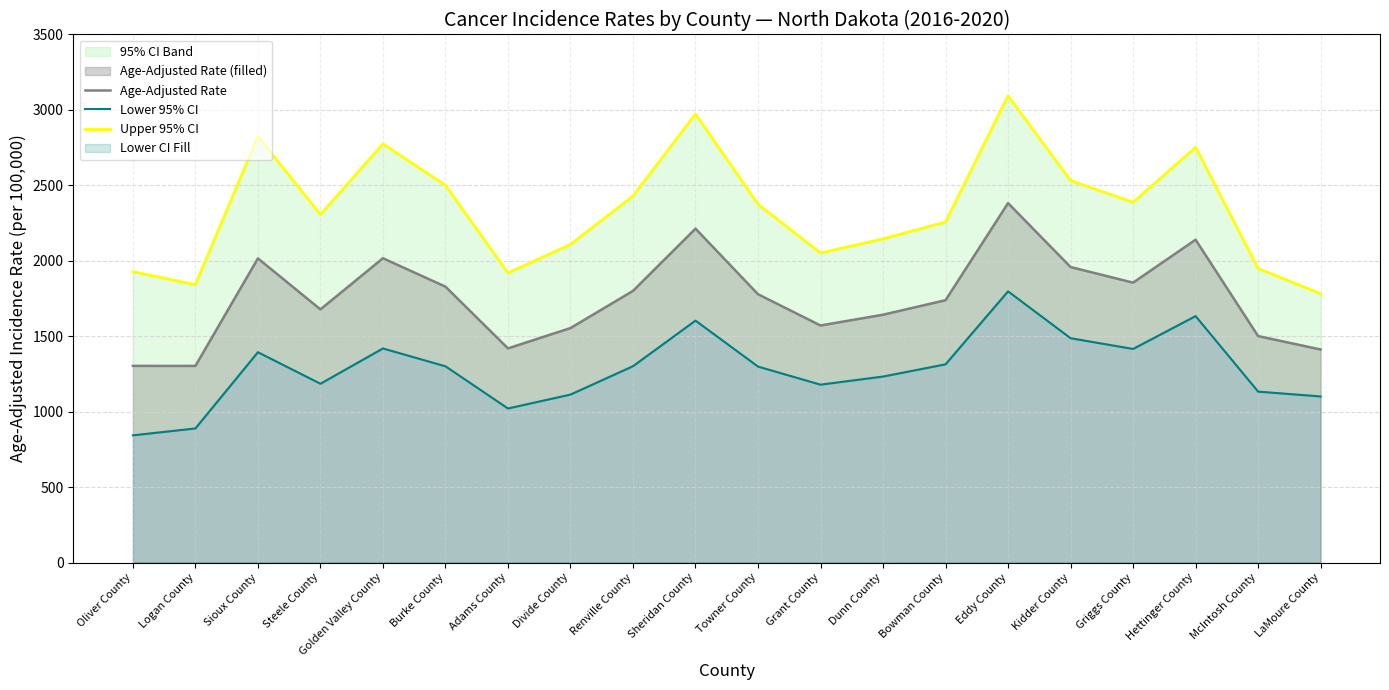

What is the difference between the maximum and minimum values in the Age-Adjusted Rate series?

1079.1